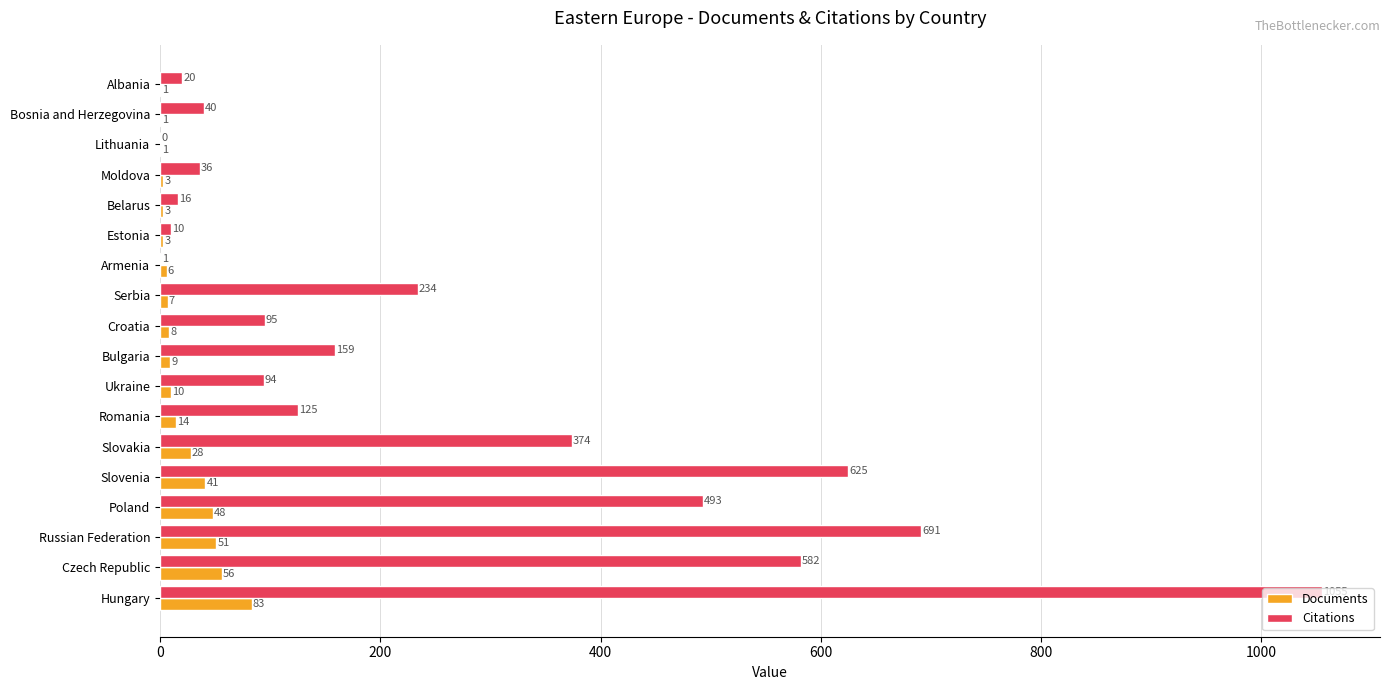

At which label is Documents closest to 42?

Slovenia